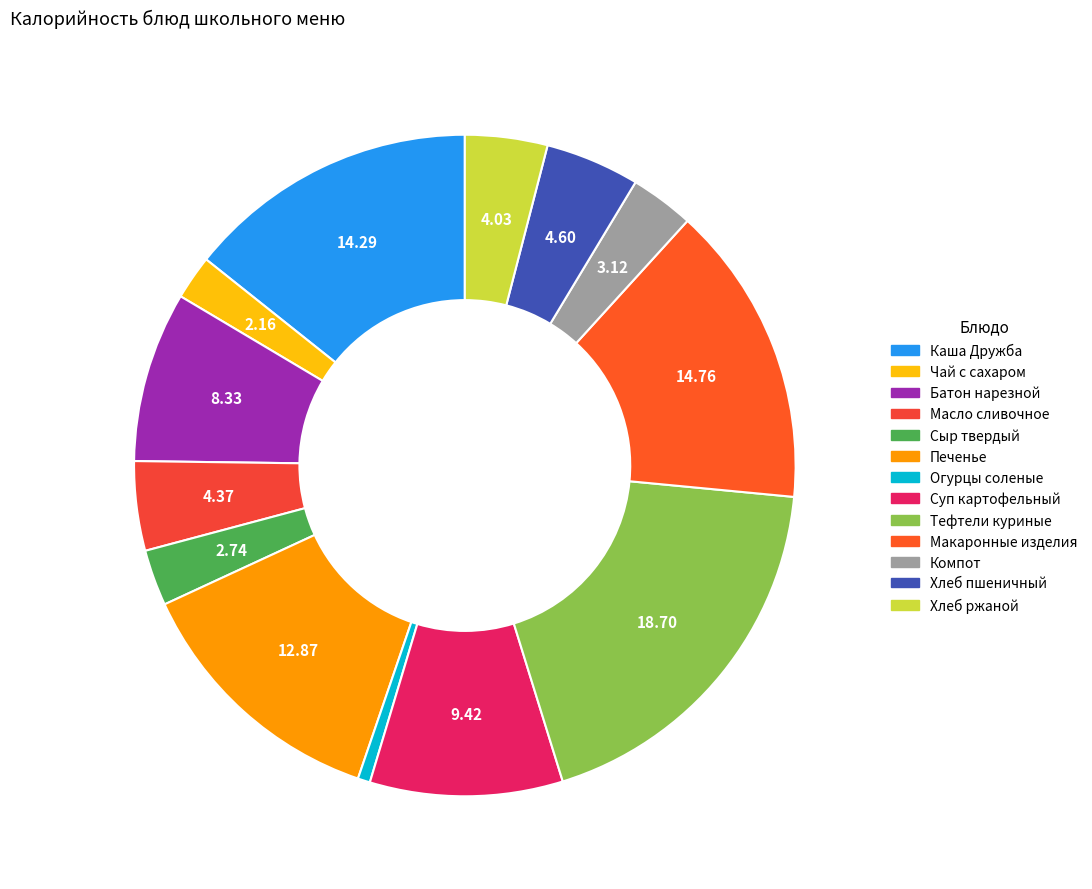

What percentage is the Тефтели куриные slice, to the nearest percent?

19%